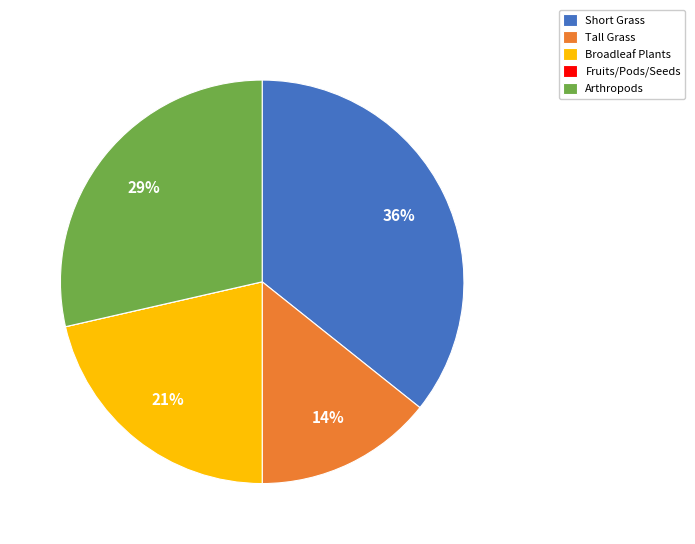

To the nearest percent, what is the average slice percentage?

20%